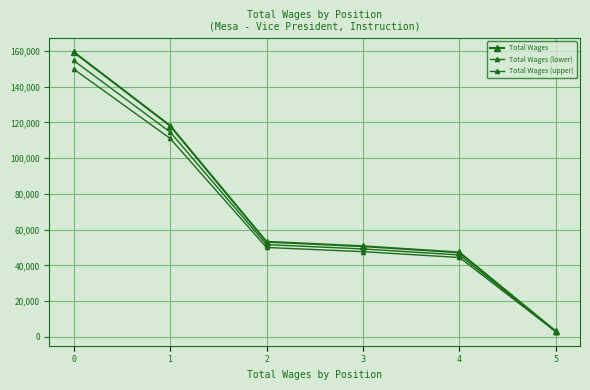

What is the difference between the maximum and minimum values in the Total Wages (upper) series?

146929.5